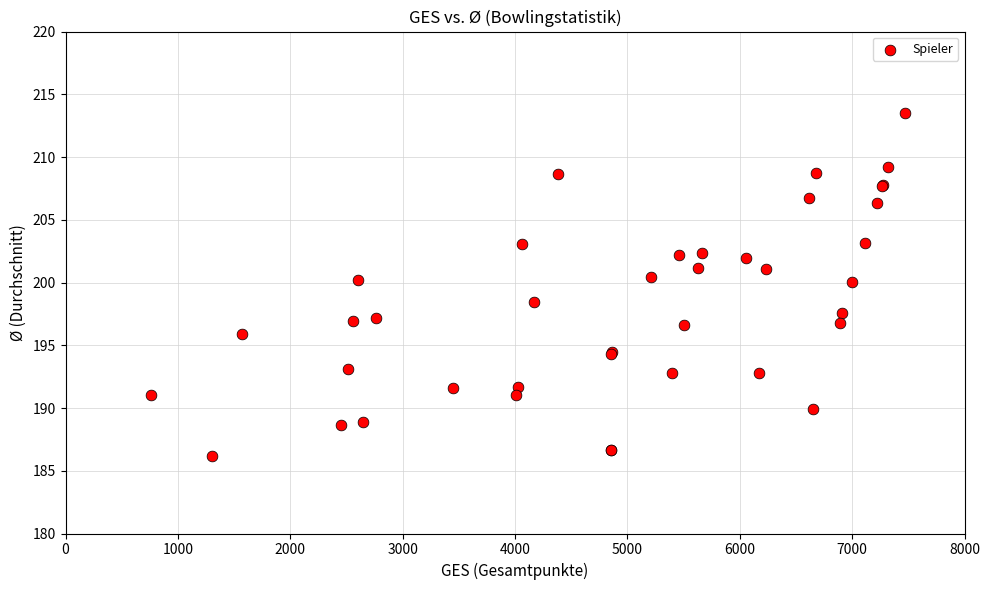

What Y value in the scatter plot is closest to 199?

198.4